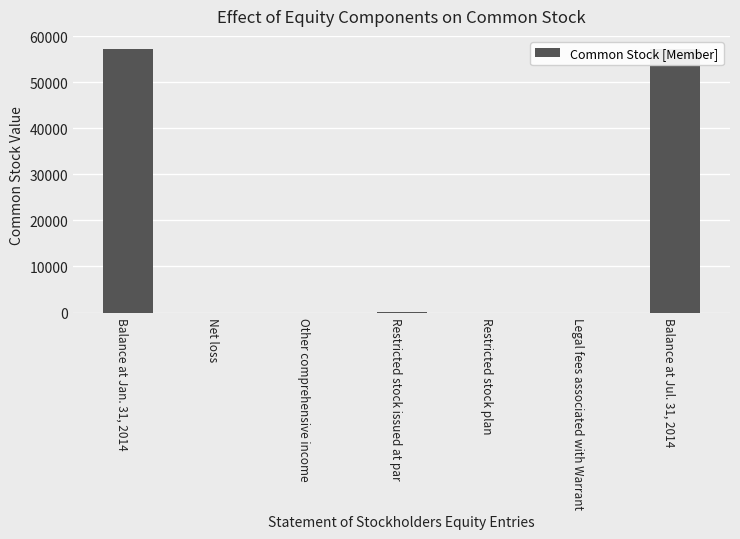

What is the difference between the maximum and minimum values?

57171